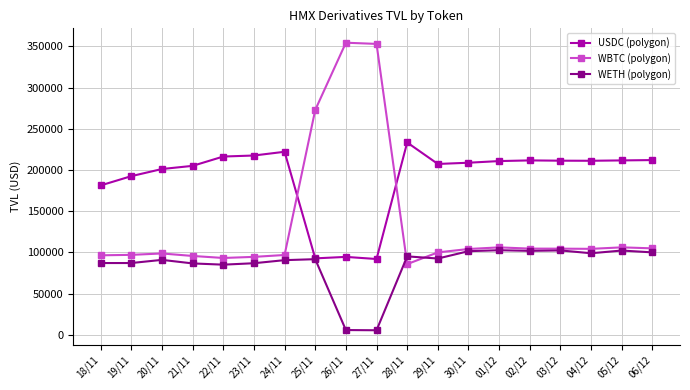

Is the value of WETH (polygon) at 02/12 greater than the value of WBTC (polygon) at 28/11?

Yes